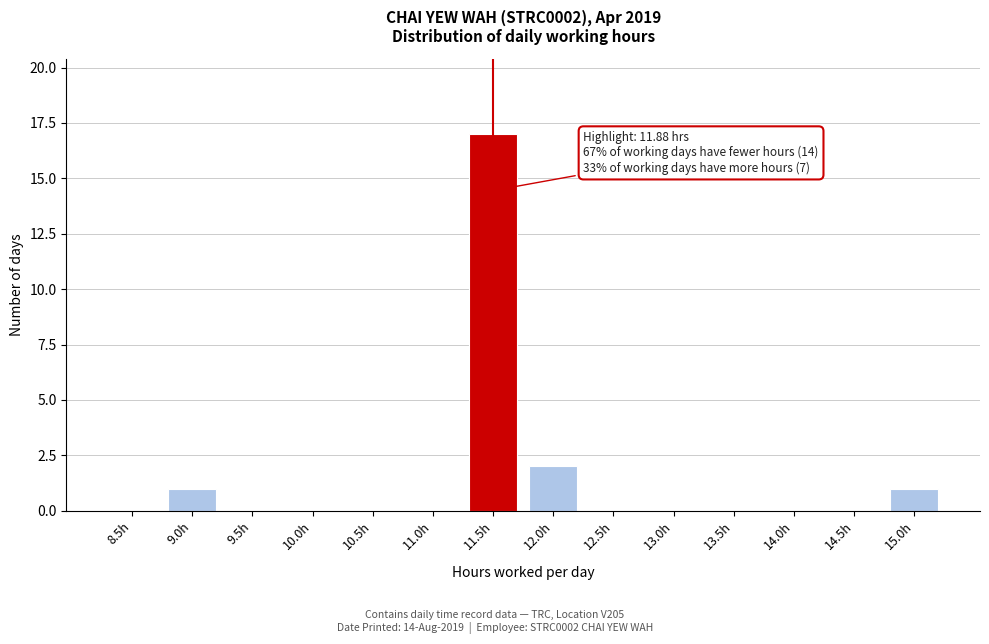

Reading left to right, list all the values displayed in this chart.

8.5h=0	9.0h=1	9.5h=0	10.0h=0	10.5h=0	11.0h=0	11.5h=17	12.0h=2	12.5h=0	13.0h=0	13.5h=0	14.0h=0	14.5h=0	15.0h=1